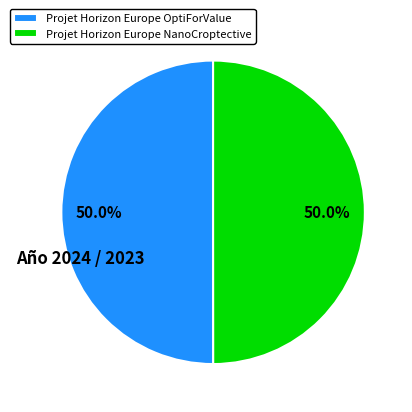

What portion of the pie excludes Projet Horizon Europe NanoCroptective?

50.0%